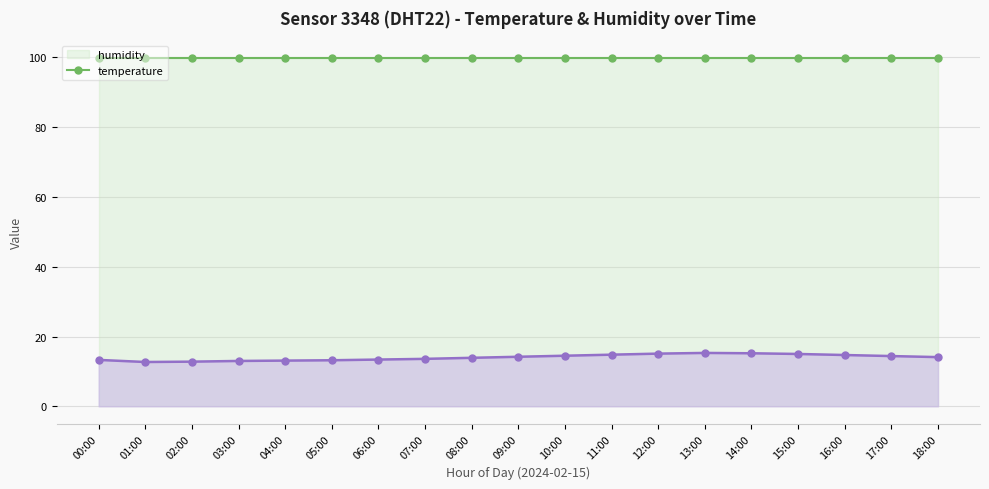

Rank the categories by value from lowest to highest.

01:00, 02:00, 03:00, 04:00, 05:00, 00:00, 06:00, 07:00, 08:00, 18:00, 09:00, 17:00, 10:00, 16:00, 11:00, 15:00, 12:00, 14:00, 13:00